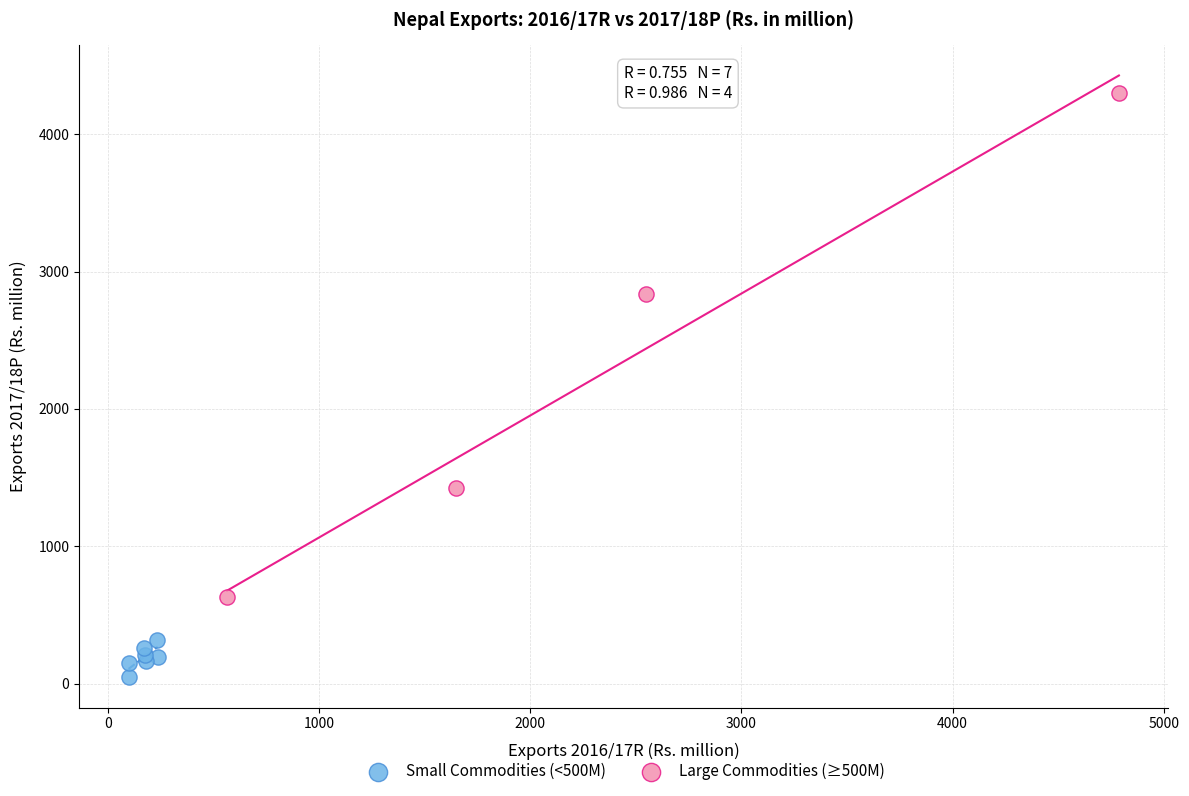

Which series contains the lowest Y value?

Small Commodities (<500M)